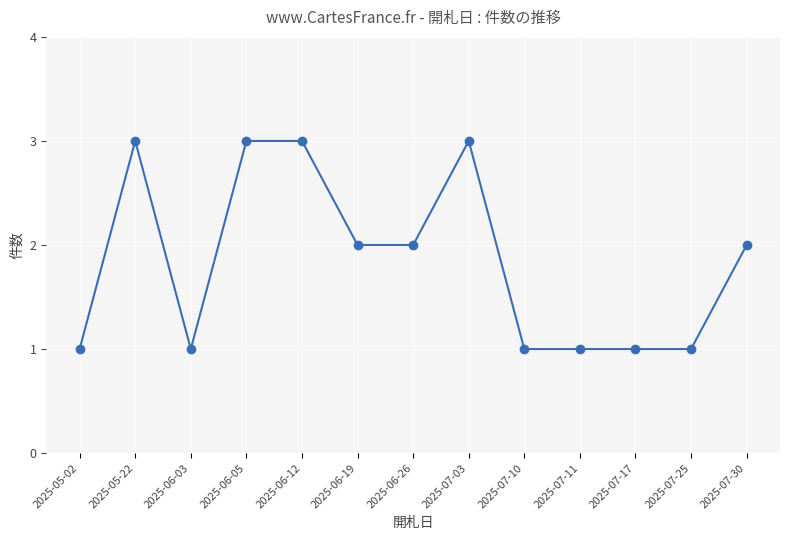

What is the difference between the maximum and minimum values?

2